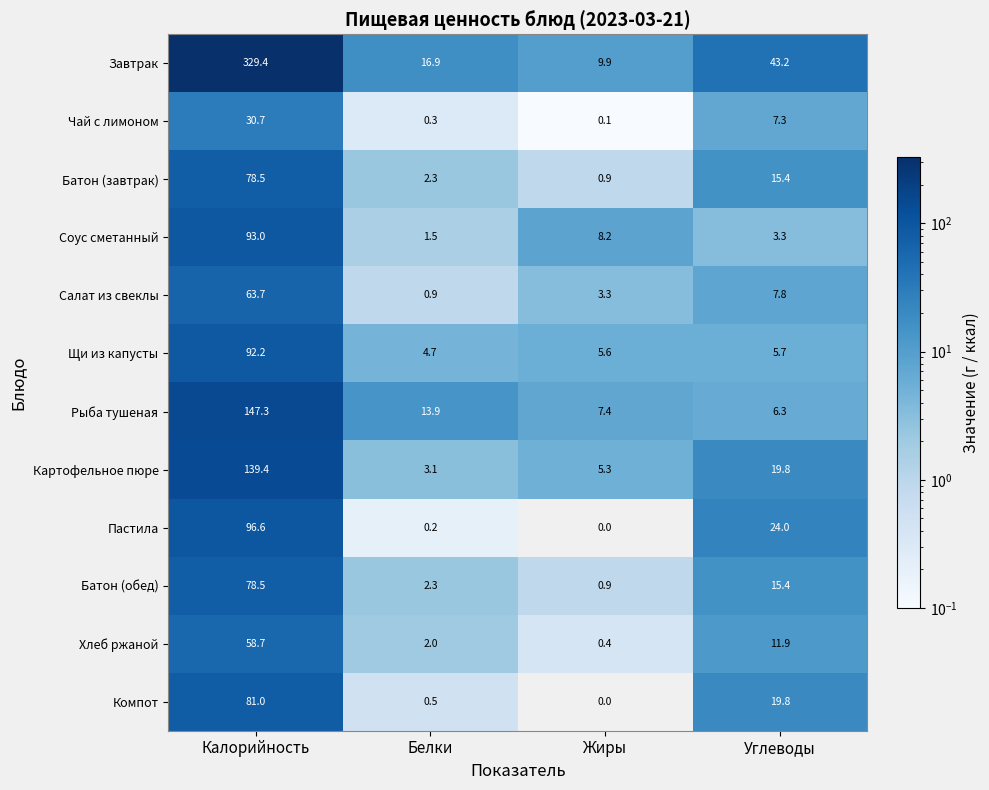

Which series has the largest range (max minus min)?

Завтрак